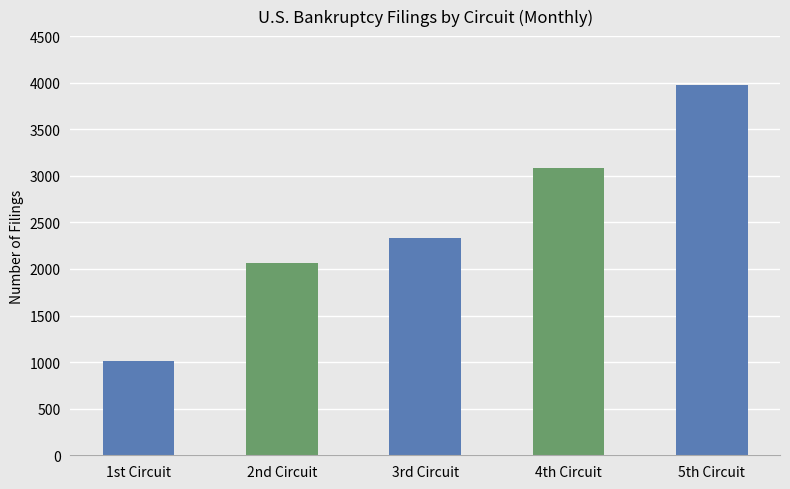

What is the greatest value displayed?

3973